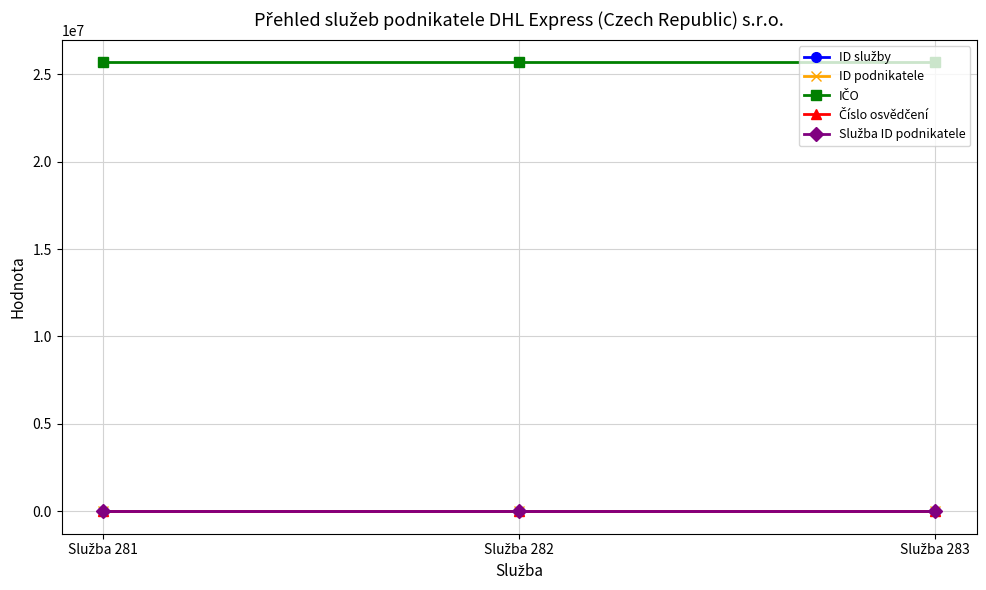

Rank the series at Služba 281 from lowest to highest value.

ID podnikatele, Číslo osvědčení, Služba ID podnikatele, ID služby, IČO